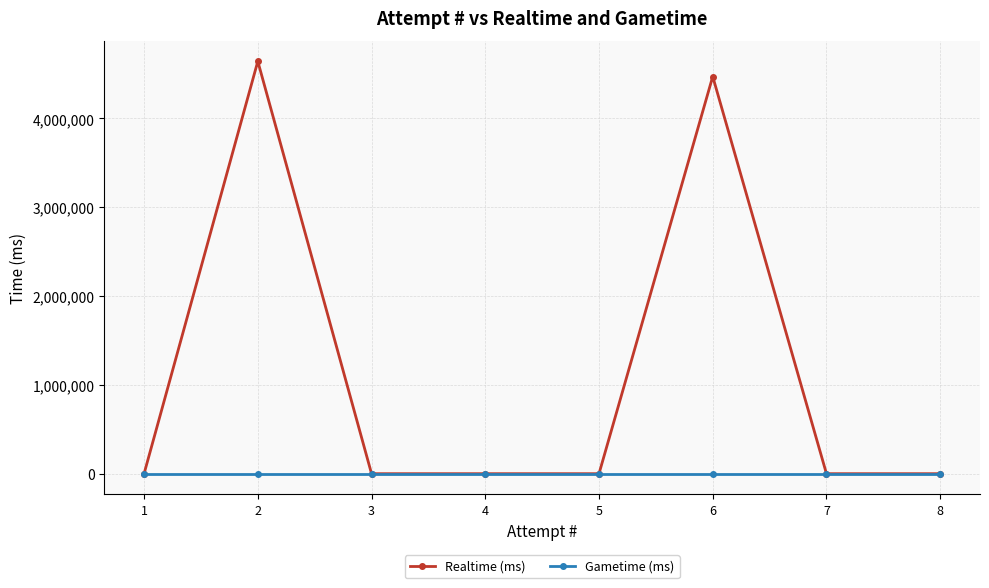

Does the chart have visible grid lines?

Yes